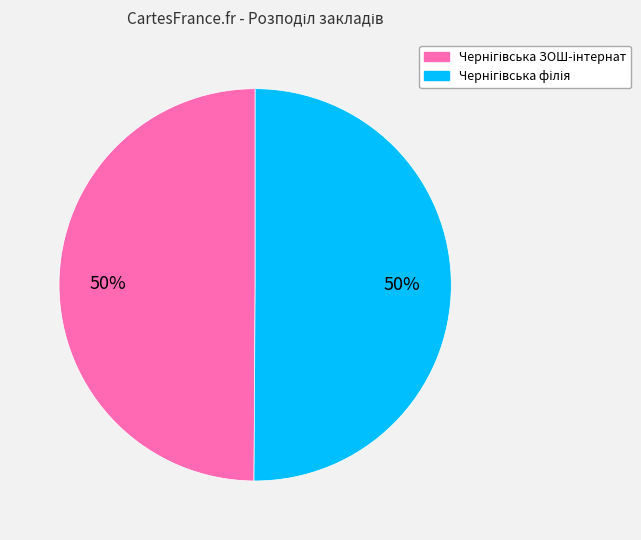

To the nearest percent, what is the average slice percentage?

50%